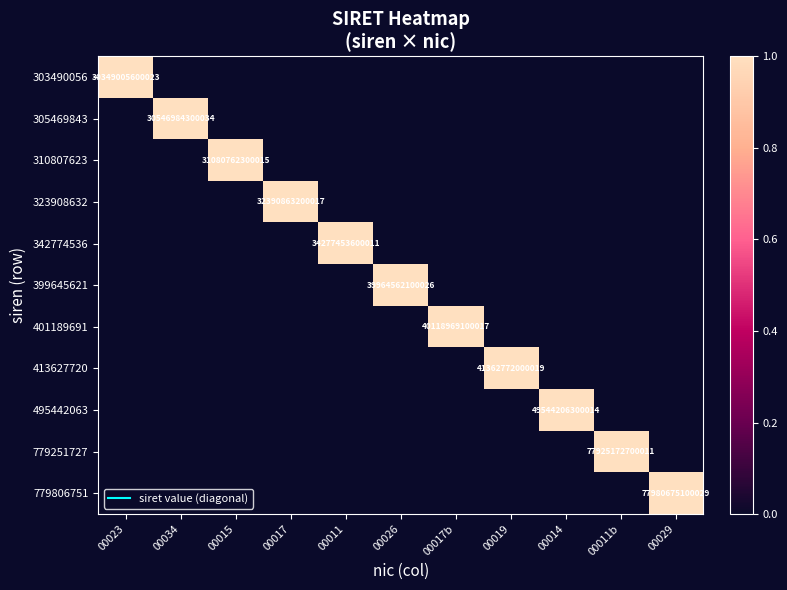

What is the maximum value for 342774536?

1